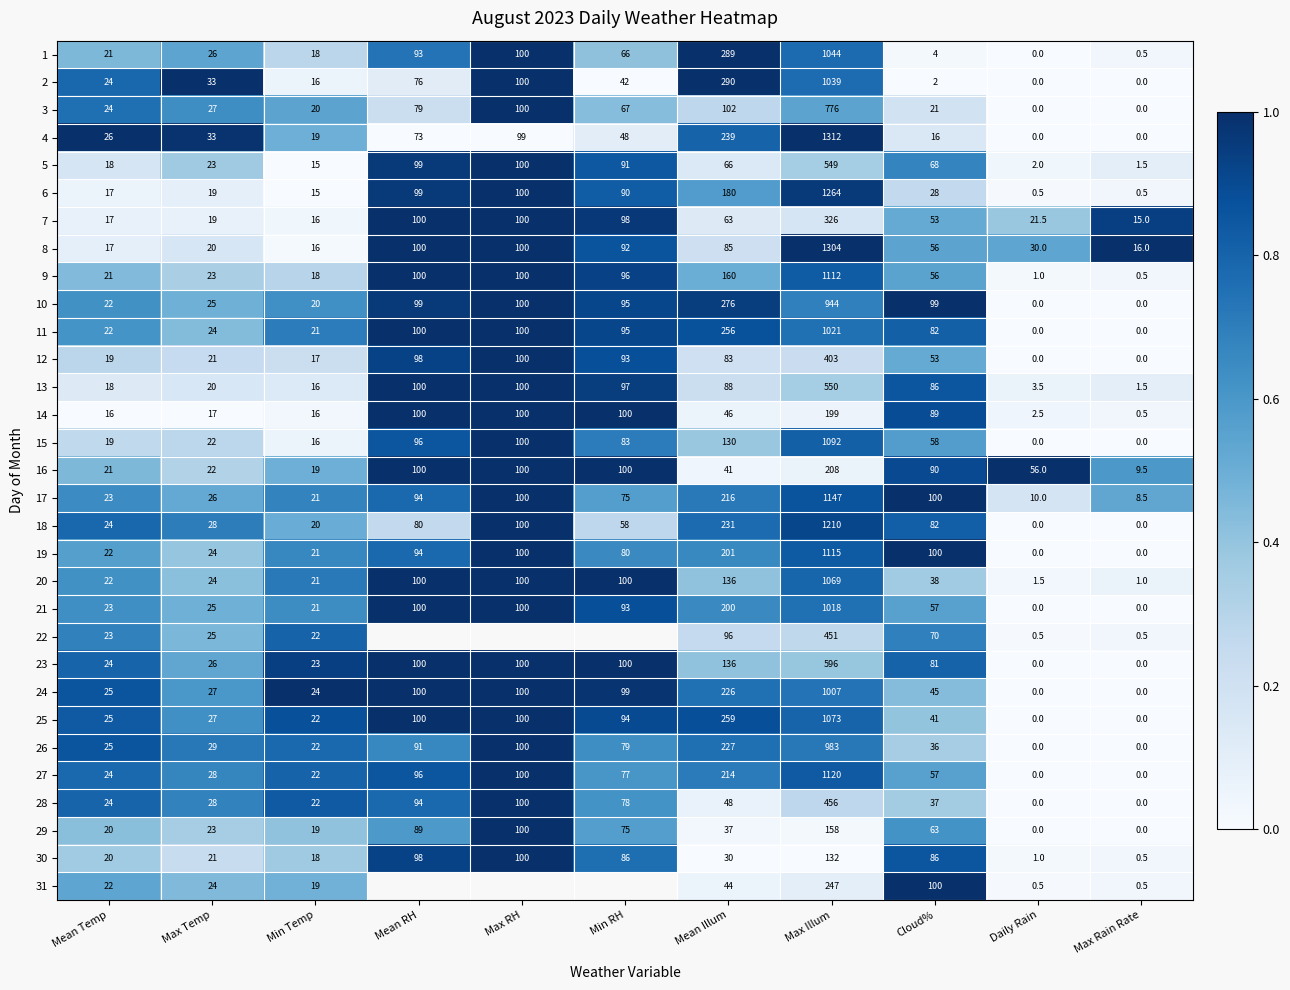

Rank the series at Max Illum from lowest to highest value.

30, 29, 14, 16, 31, 7, 12, 22, 28, 5, 13, 23, 3, 10, 26, 24, 21, 11, 2, 1, 20, 25, 15, 9, 19, 27, 17, 18, 6, 8, 4